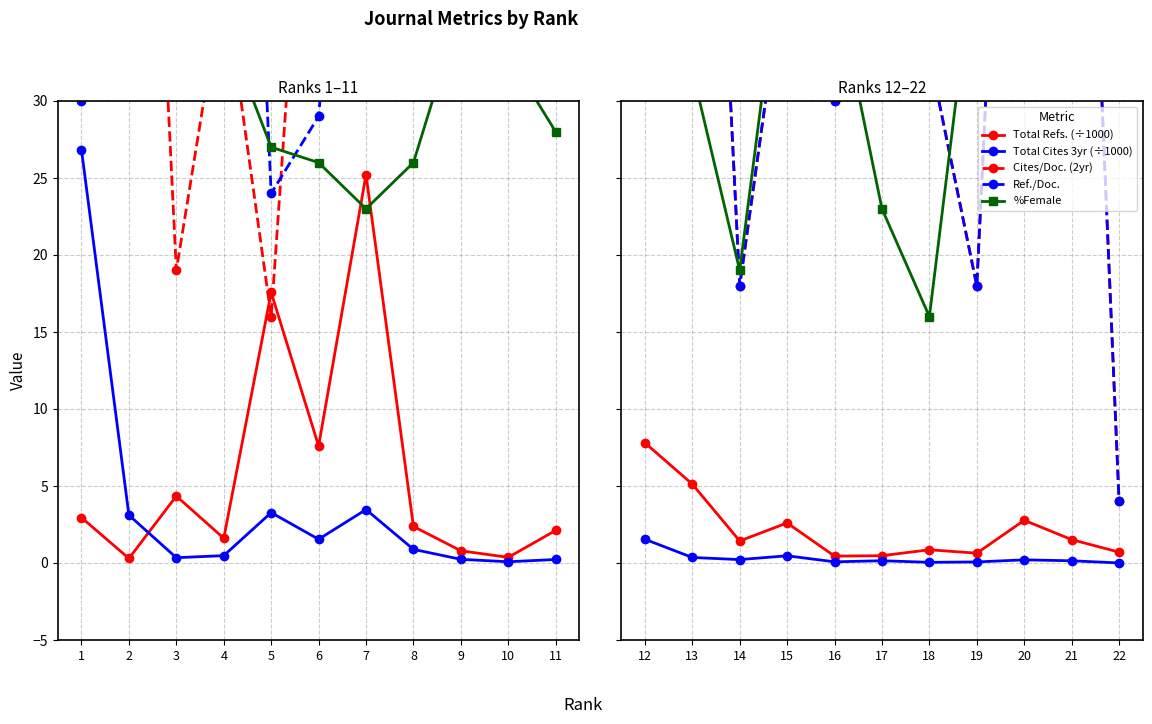

At how many categories does at least one series exceed 43?

5